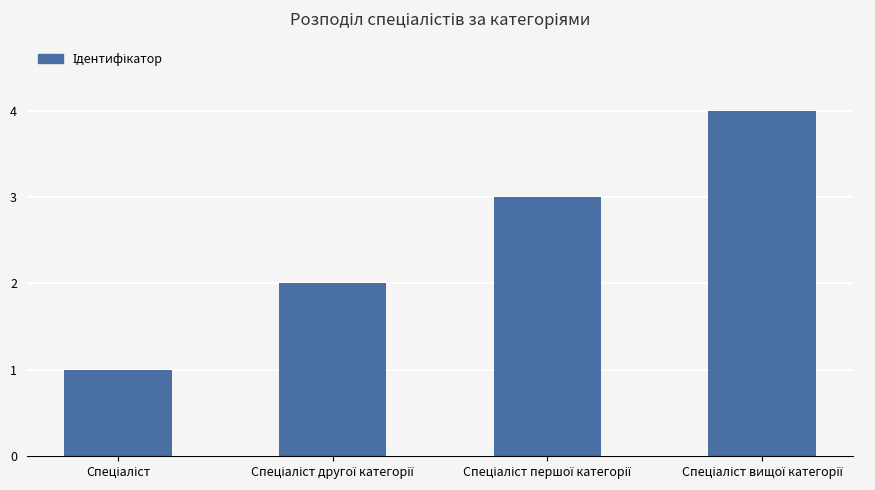

What is the sum of all values?

10